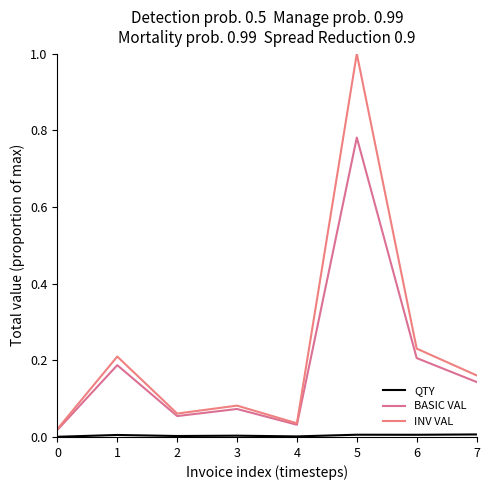

Does the chart have visible grid lines?

No